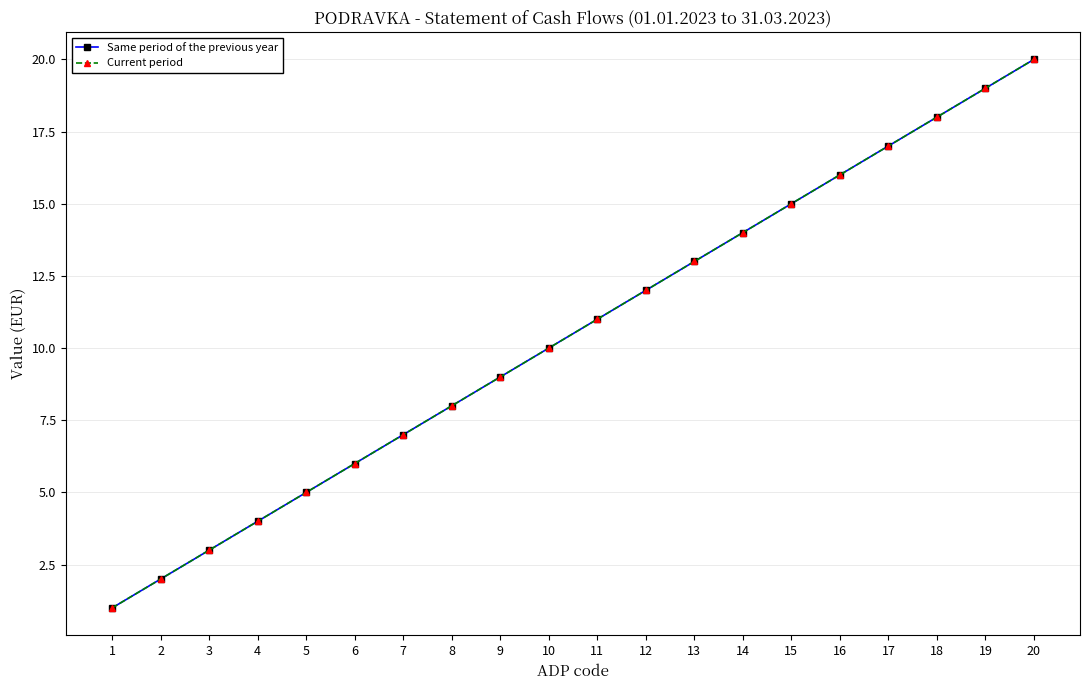

What is the value of the Same period of the previous year point at the 3rd from the left?

3